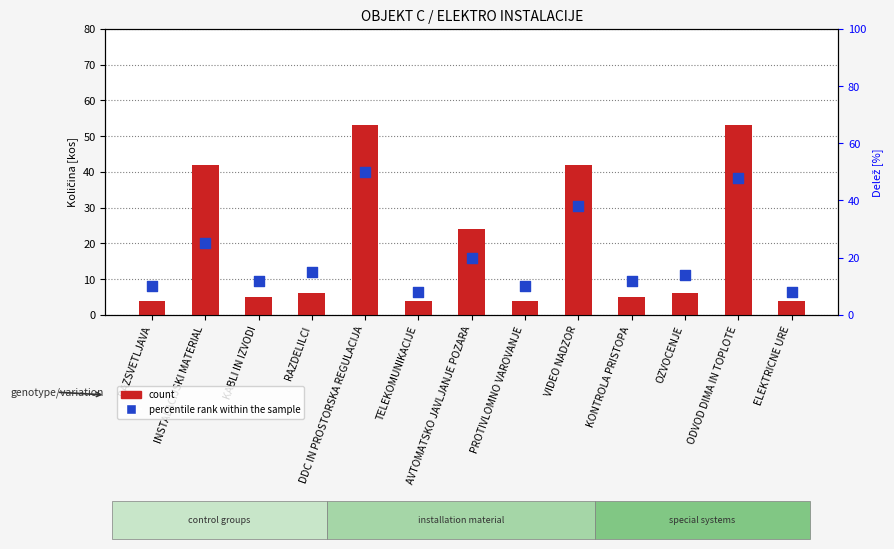

At which category is the sum across all series the highest?

DDC IN PROSTORSKA REGULACIJA